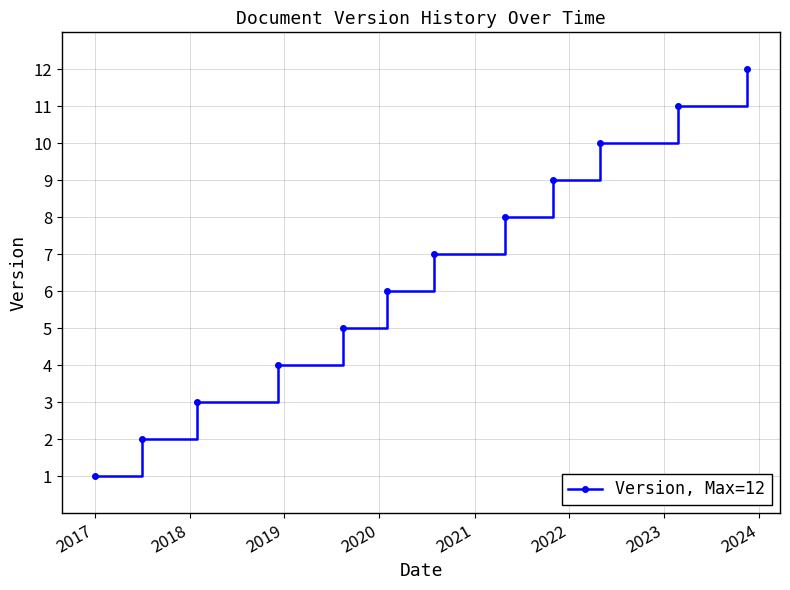

True or false: the data has more than 2 interior local peaks.

False